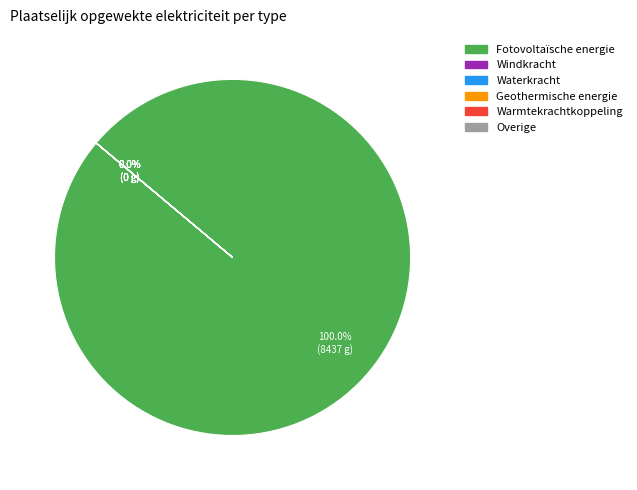

How much of the chart is everything except Windkracht?

100.0%